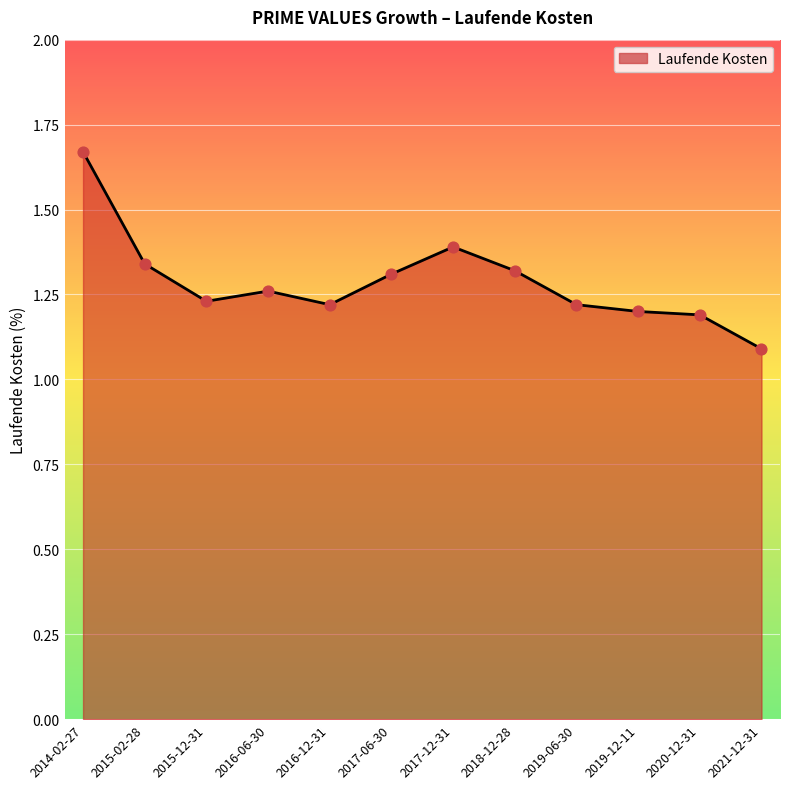

What is the change in value from 2015-02-28 to 2019-06-30?

-0.1